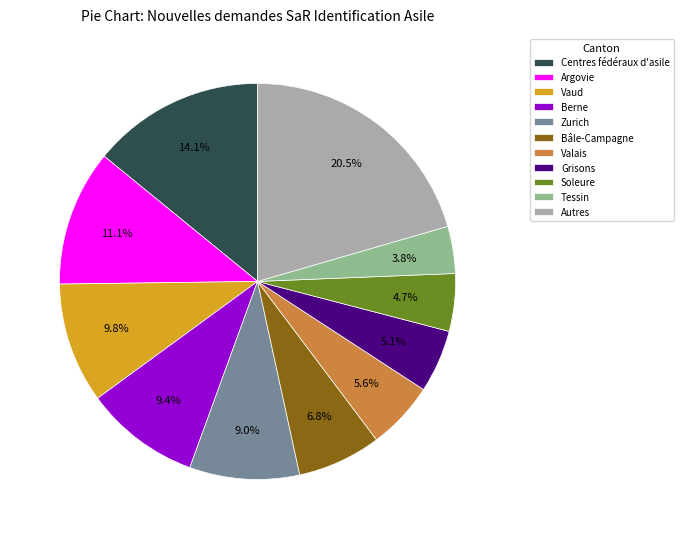

What percentage do Zurich and Argovie together represent?

20.1%